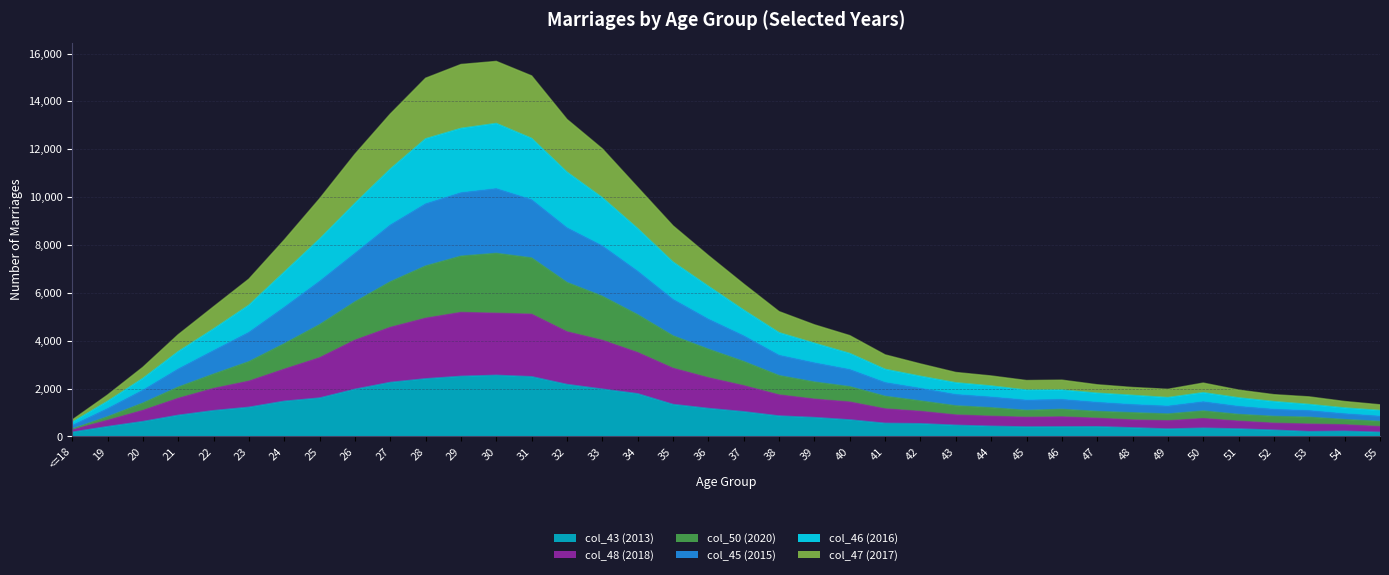

True or false: col_47 (2017) and col_45 (2015) intersect in this chart.

False